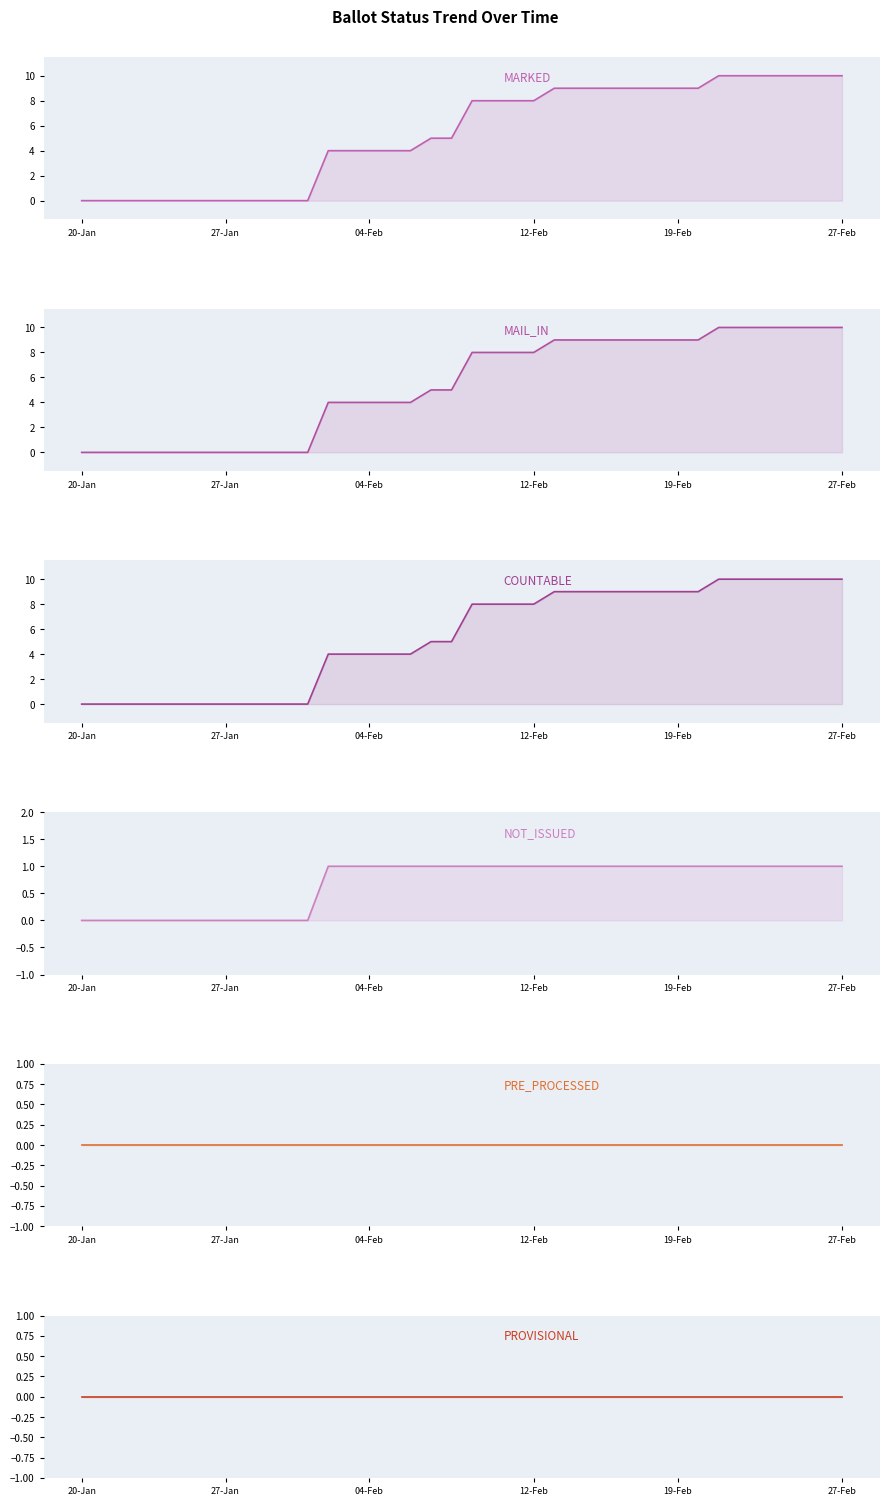

Rank the series by their maximum value, from lowest to highest.

PRE_PROCESSED, PROVISIONAL, NOT_ISSUED, MARKED, MAIL_IN, COUNTABLE